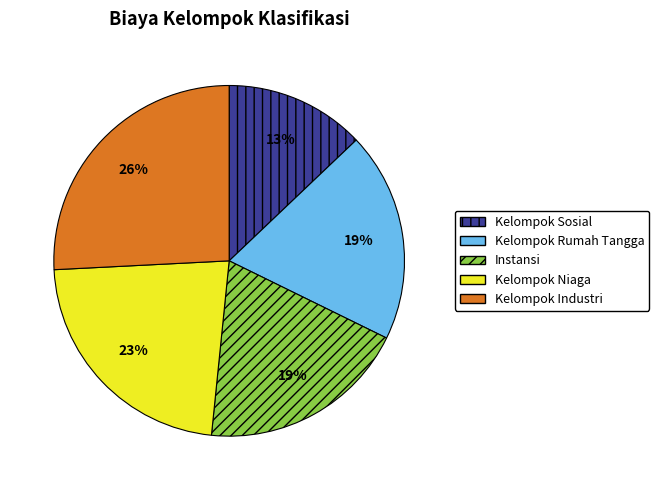

Is the sum of Instansi and Kelompok Niaga greater than half?

No